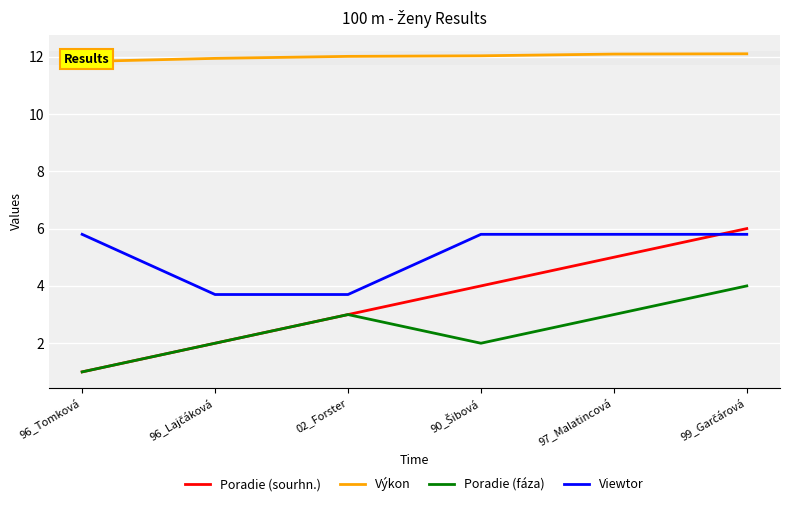

Does the chart display data point markers on the line(s)?

No